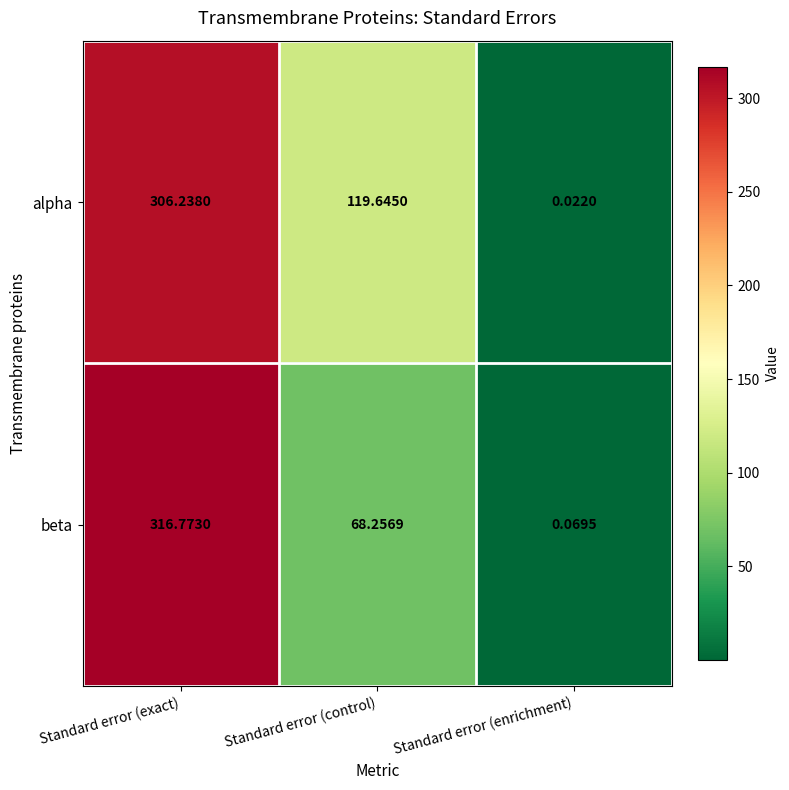

Rank the categories by beta value from highest to lowest.

Standard error (exact), Standard error (control), Standard error (enrichment)